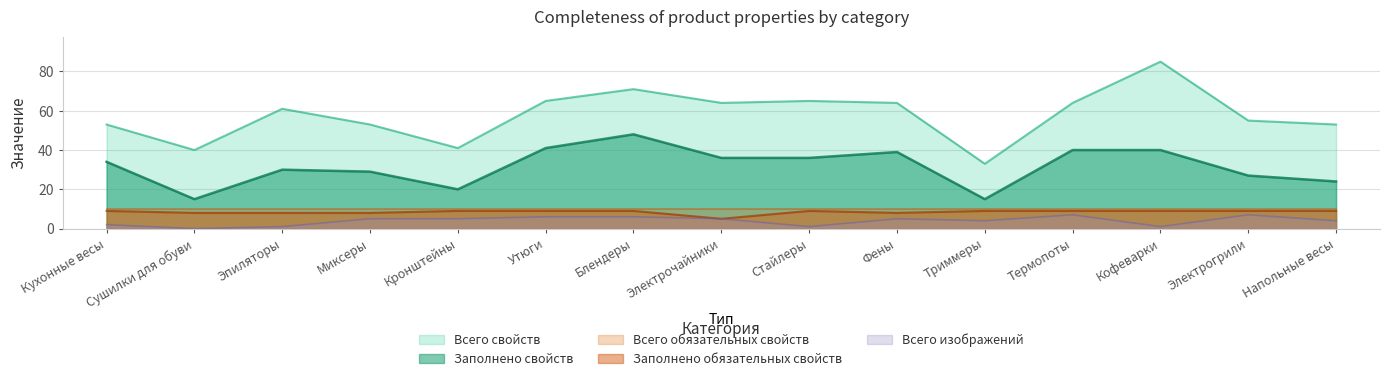

What is the difference between the maximum and minimum values in the Заполнено свойств series?

33